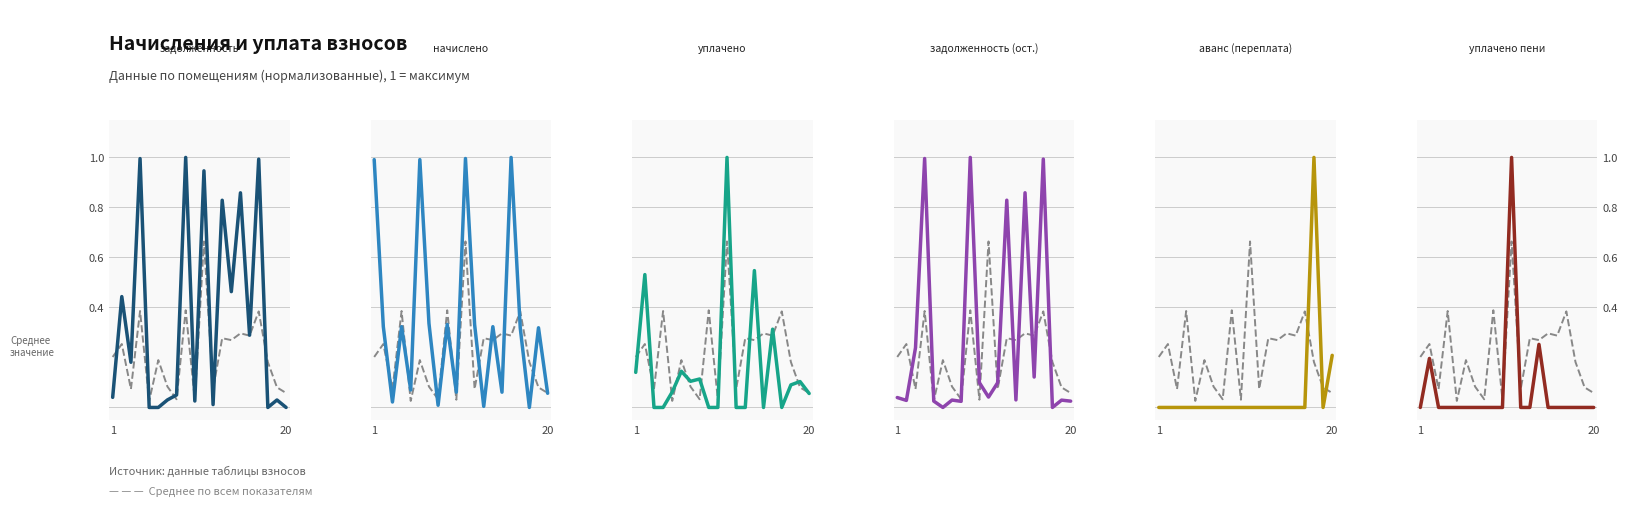

How many categories are shown in the chart?

20